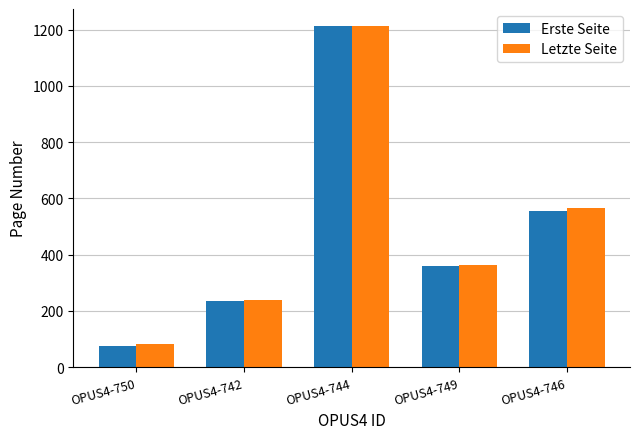

Reading left to right, list all the values displayed in this chart.

Erste Seite: OPUS4-750=76	OPUS4-742=234	OPUS4-744=1213	OPUS4-749=359	OPUS4-746=557
Letzte Seite: OPUS4-750=82	OPUS4-742=240	OPUS4-744=1213	OPUS4-749=364	OPUS4-746=566